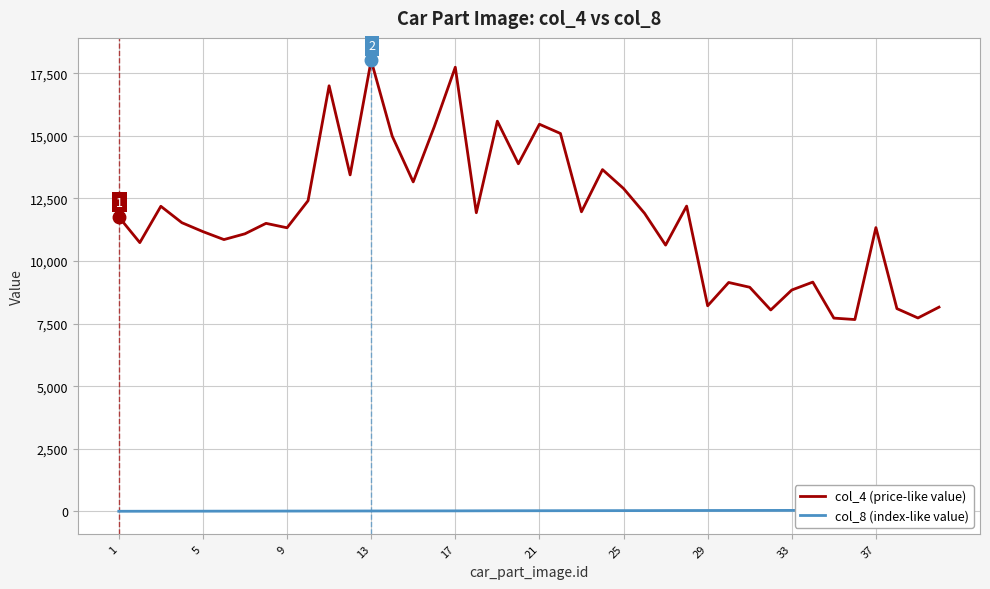

What is the difference between the second highest and second lowest values in the col_4 (price-like value) series?

10023